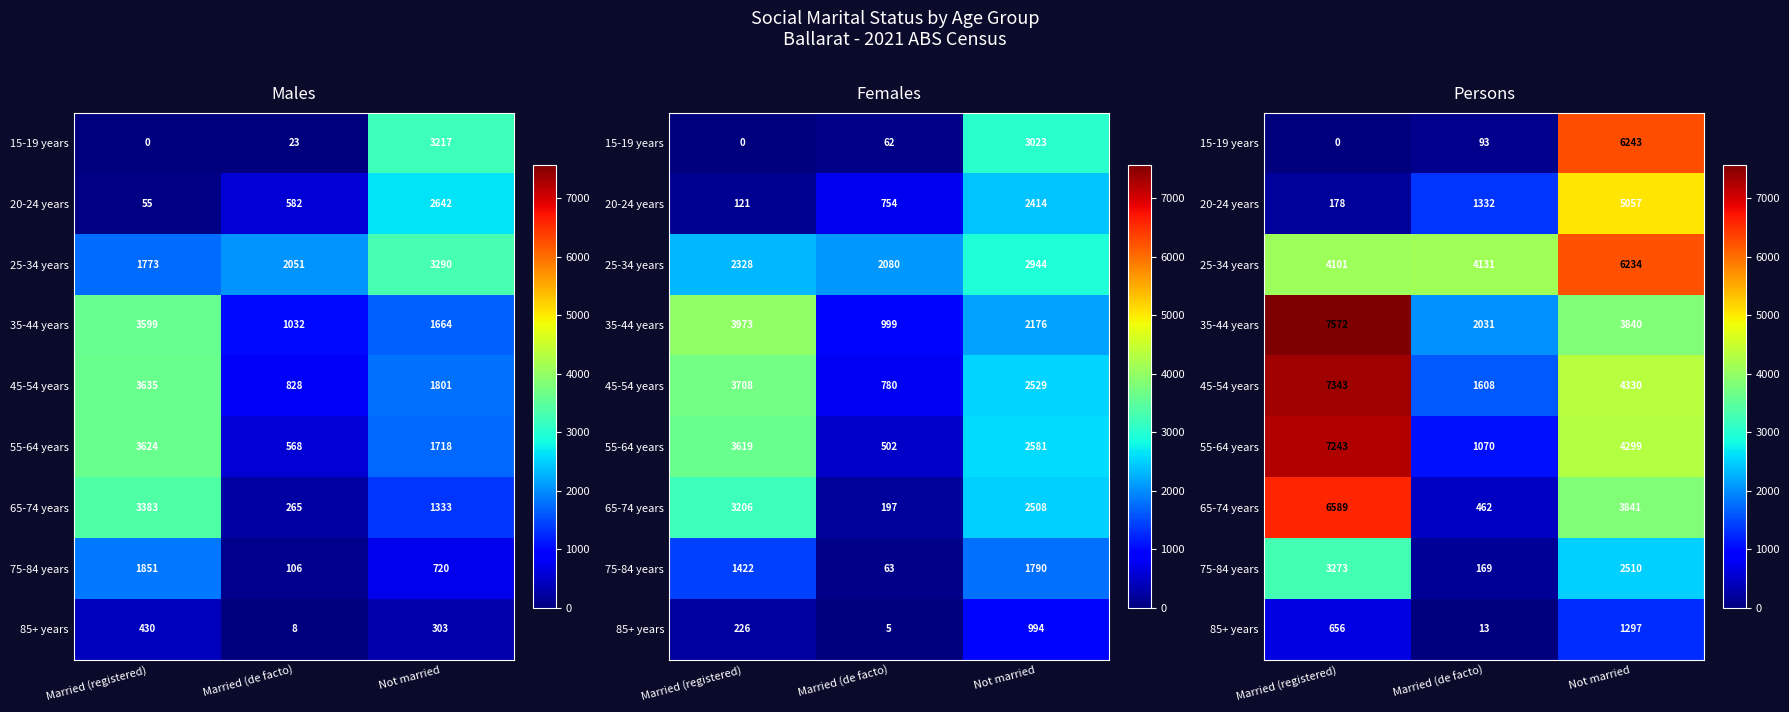

The 85+ years series shows 13 at Married (de facto). True or false?

True